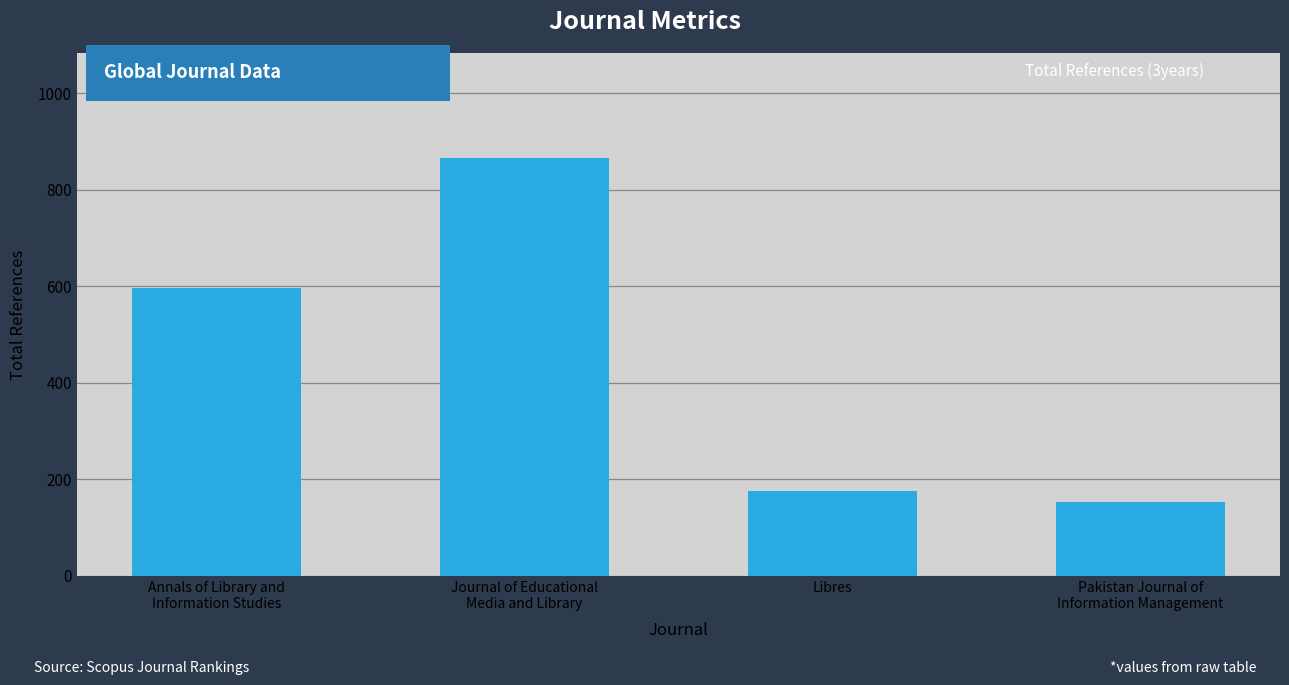

Where is the data nearest to the value 510?

Annals of Library and
Information Studies